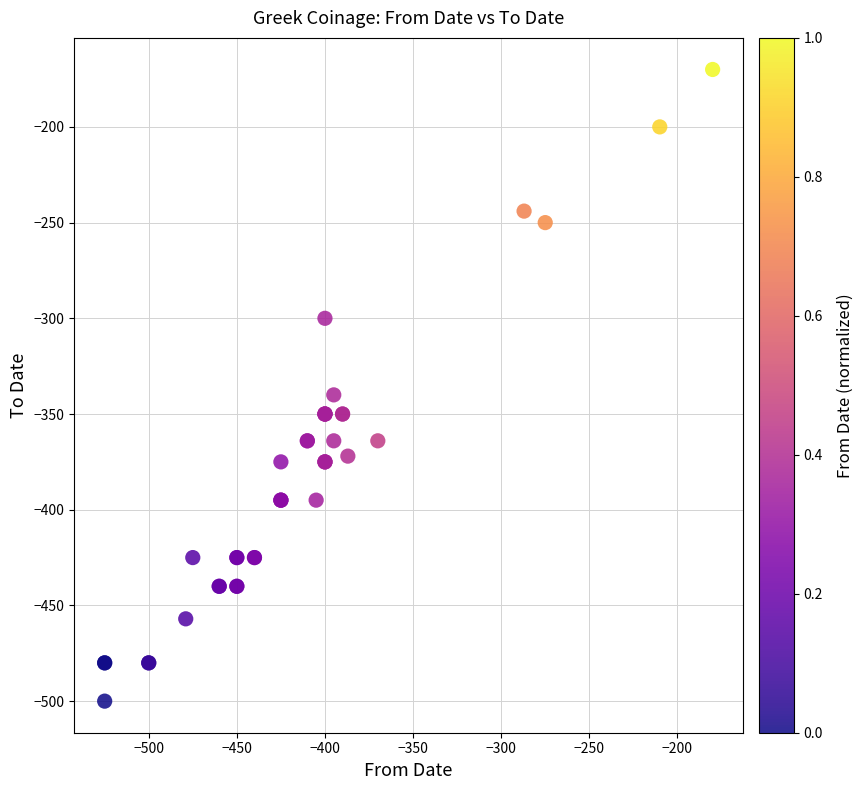

What Y value in the scatter plot is closest to -335?

-340